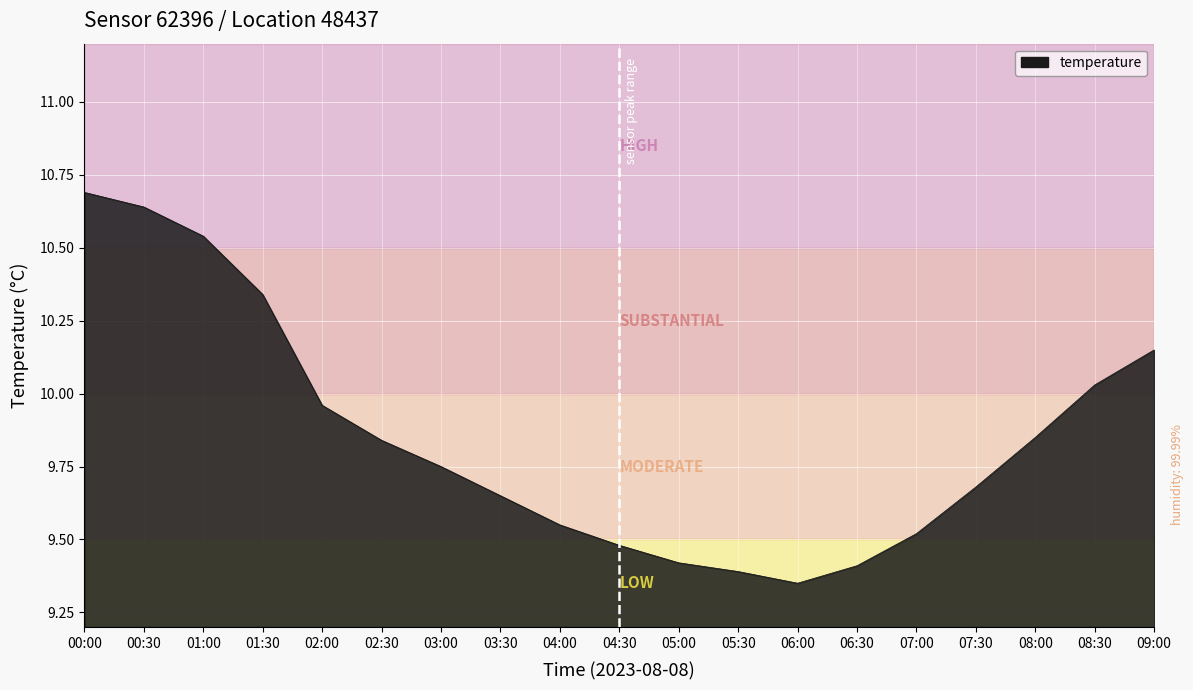

Which label corresponds to the smallest value in the chart?

06:00